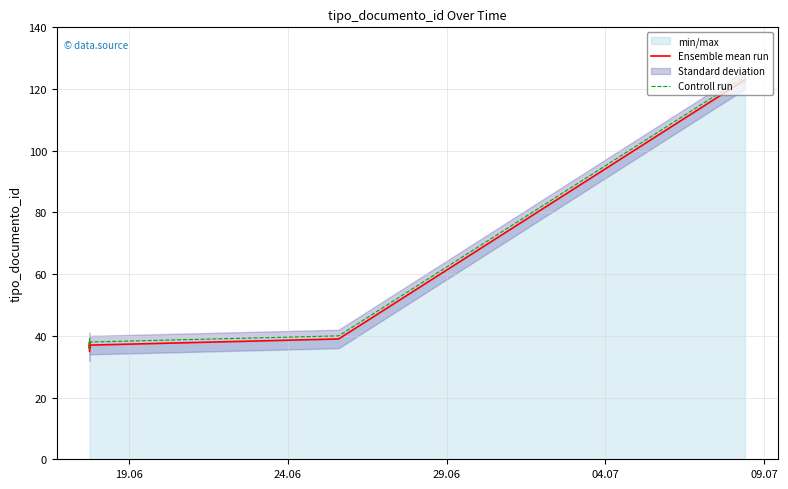

What is the sum of all Controll run values?

314